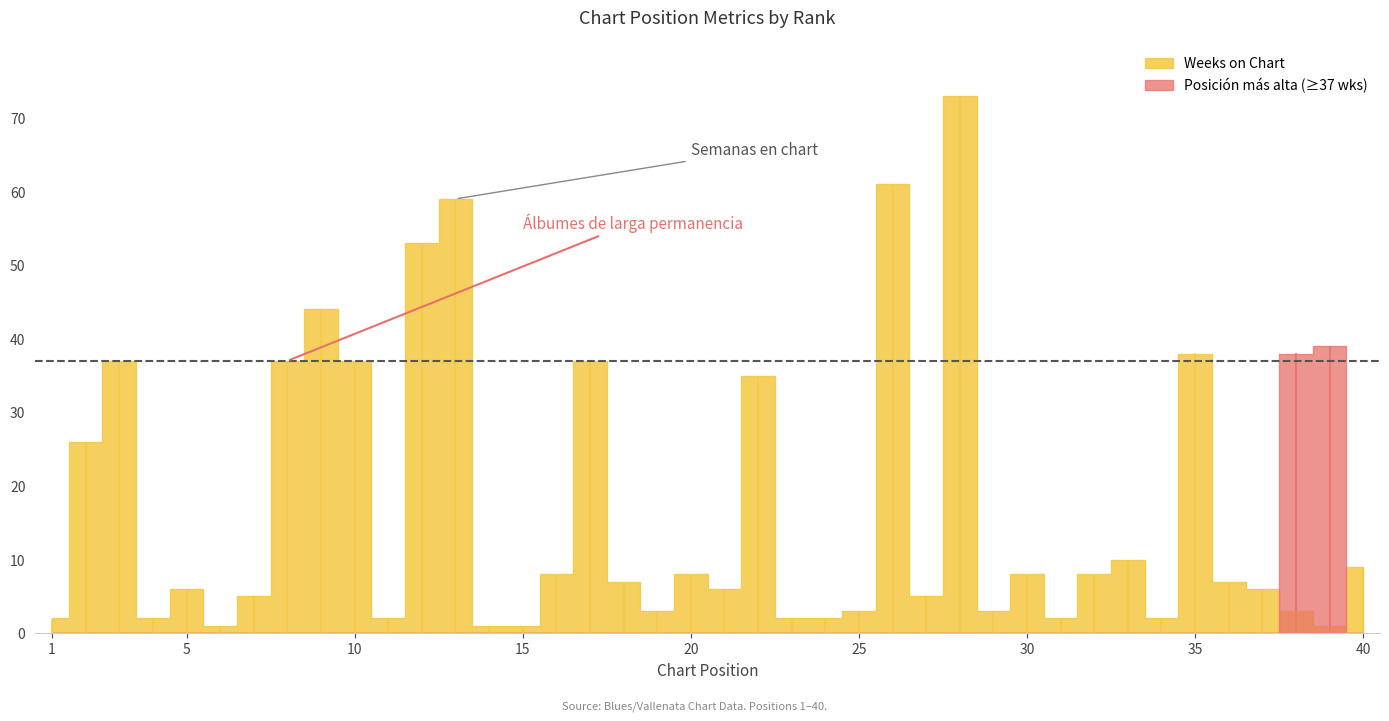

Which series has the largest total across all categories?

Weeks on Chart